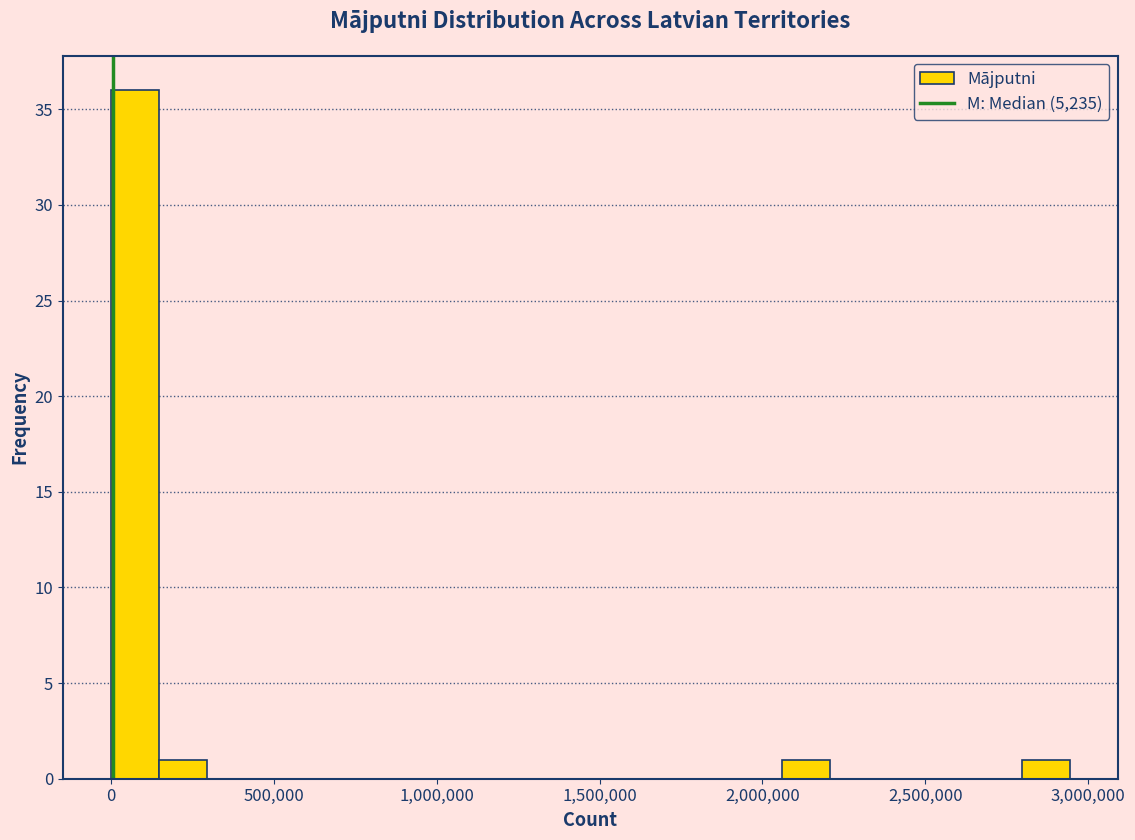

Read against the x-axis, roughly where is the centre of the tallest bar?

50000